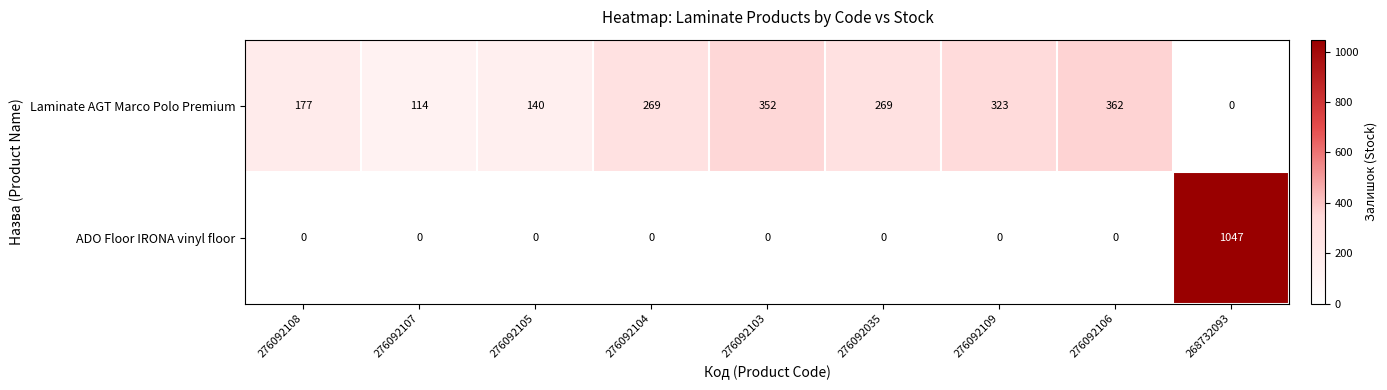

How many distinct data groups are displayed?

2